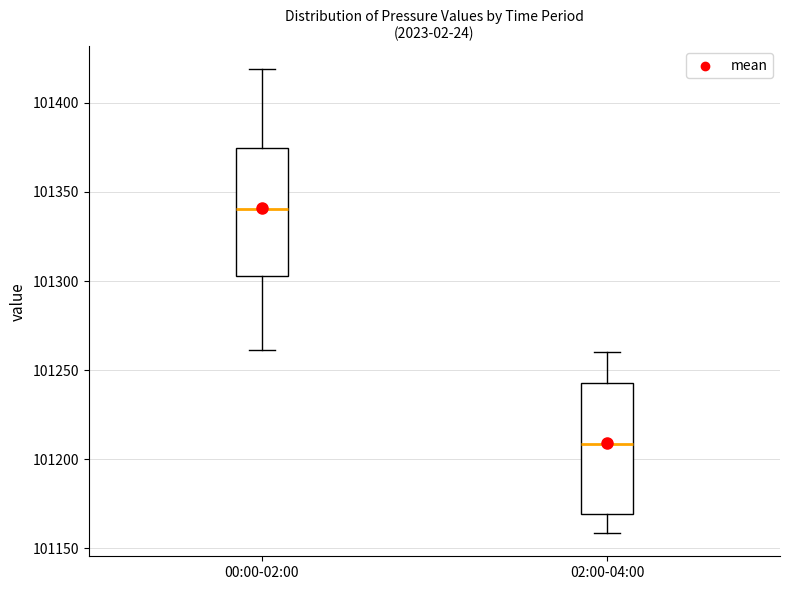

Reading left to right, transcribe this box plot: for each box, give where its median line is, the range the box spans, and where its two whiskers end, as read against the y-axis. The values are not printed on the chart, so give them approximately, as read against the axis.

00:00-02:00: median 101340, box 101305 to 101375, whiskers 101260 to 101420
02:00-04:00: median 101210, box 101170 to 101245, whiskers 101160 to 101260